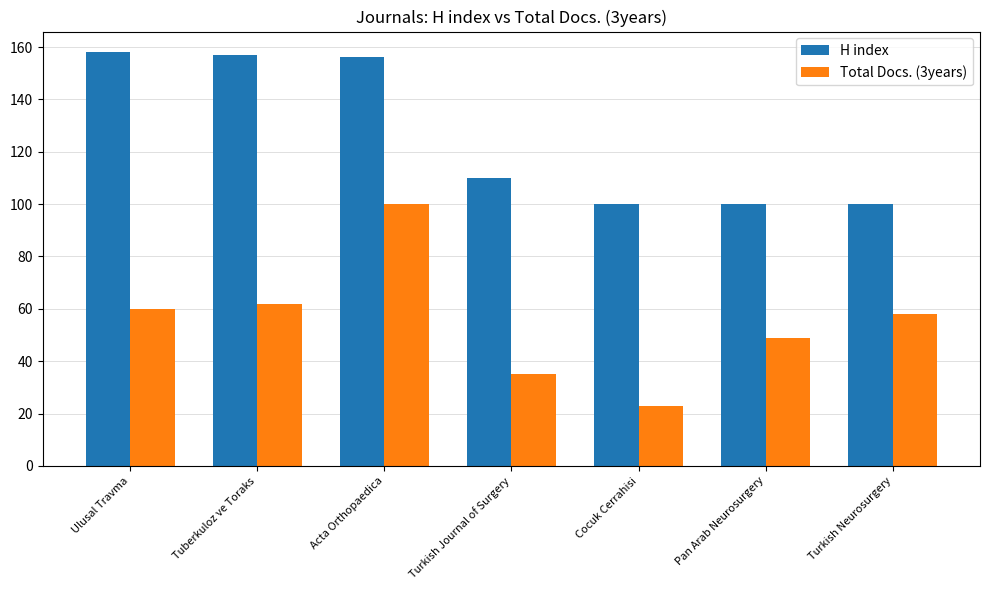

List the series in order of their peak value, highest first.

H index, Total Docs. (3years)